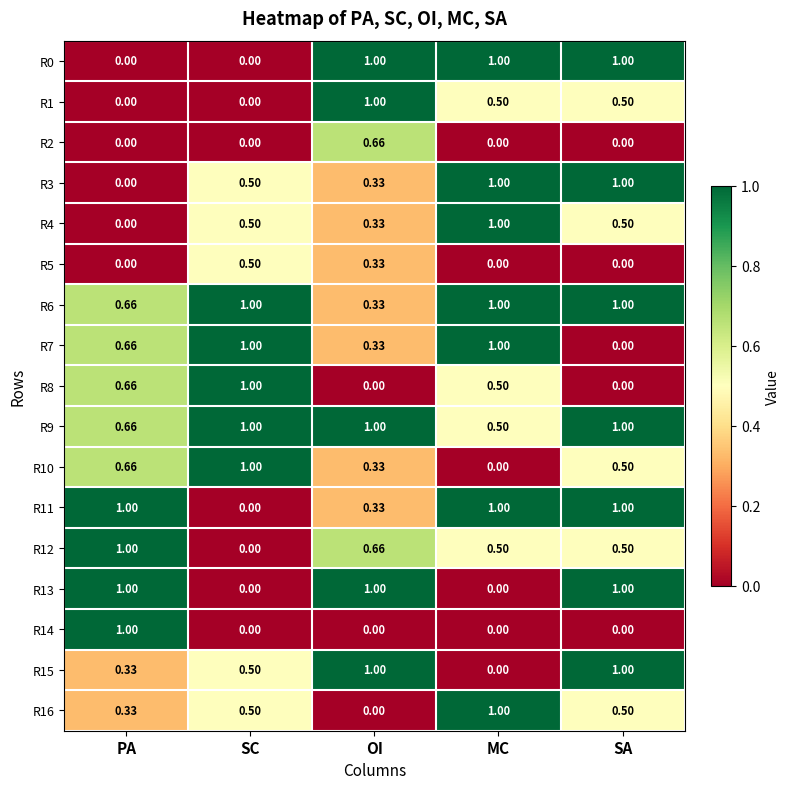

At which category is the sum across all series the highest?

SA